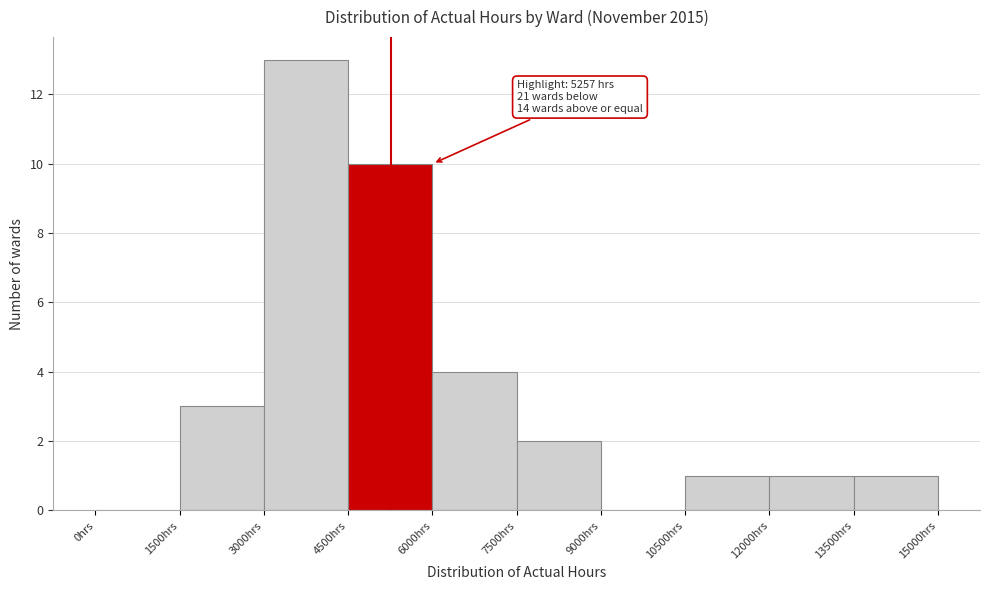

Which range on the x-axis has the tallest bar?

3000 to 4500